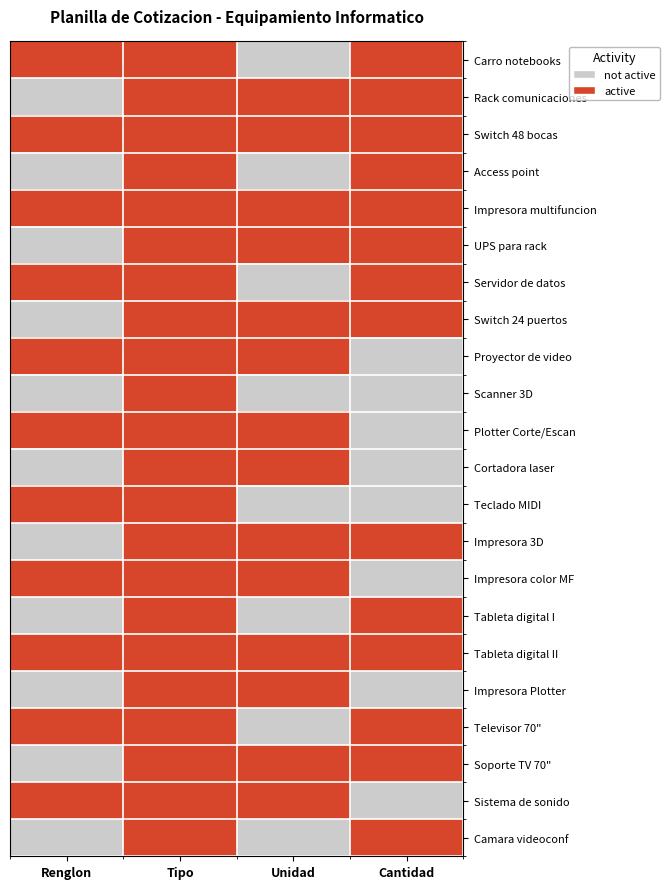

What is the spread (max minus min) of values at Cantidad?

1